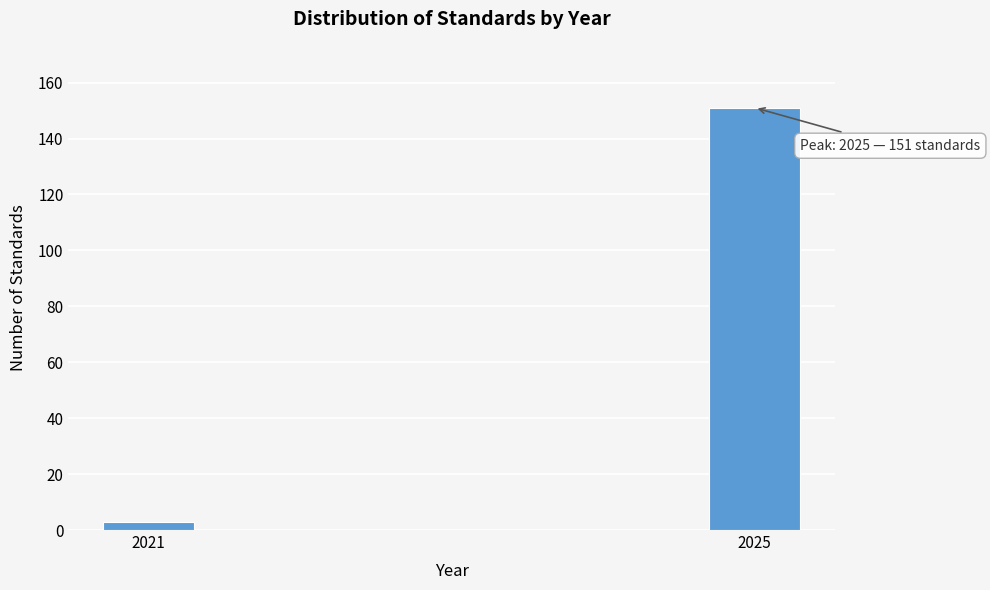

Reading left to right, what are all the values shown in this chart?

2021=3	2025=151